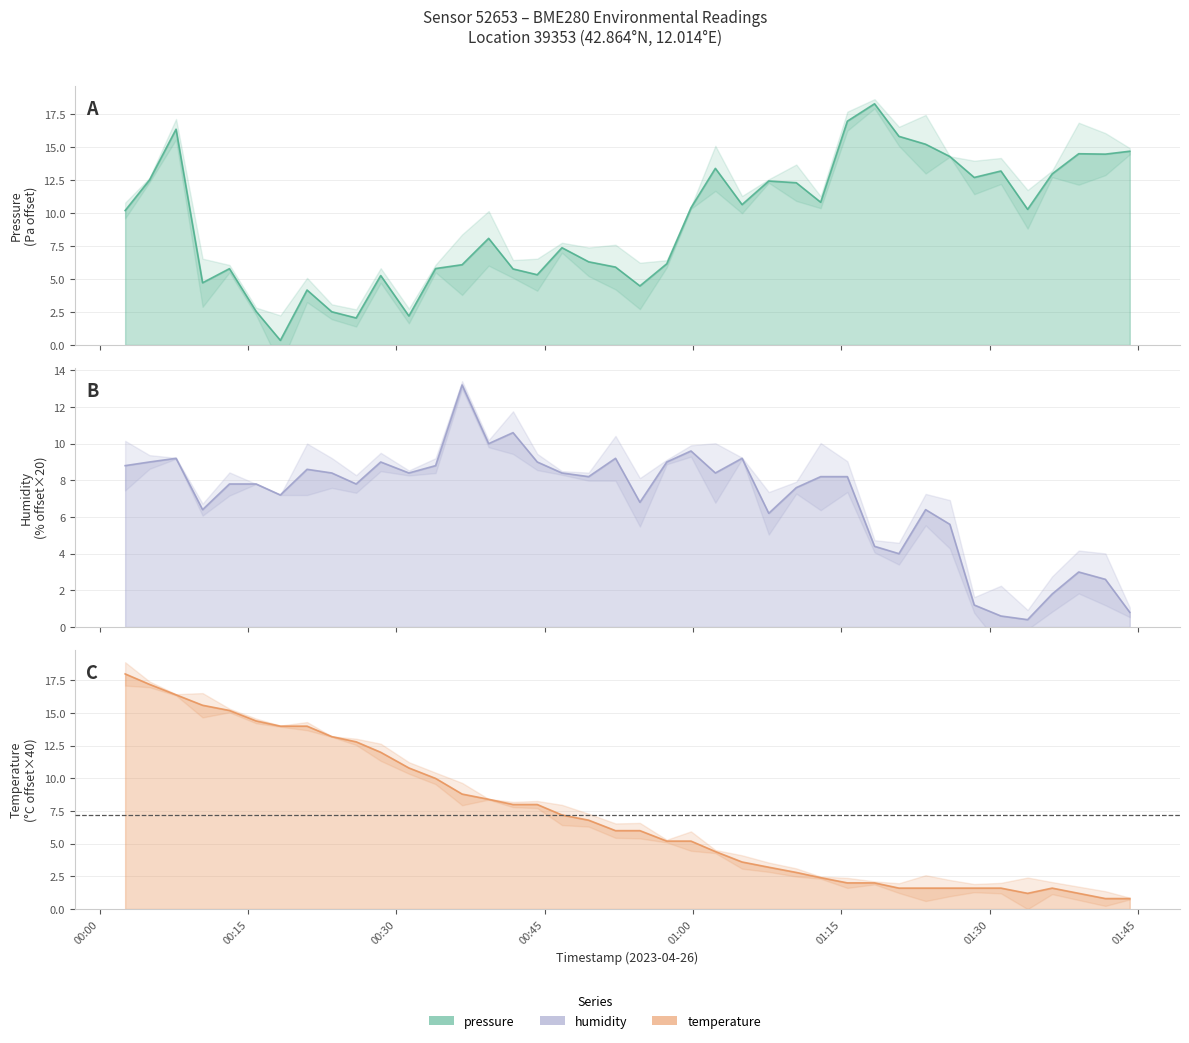

How many interior local peaks does the humidity series have?

10